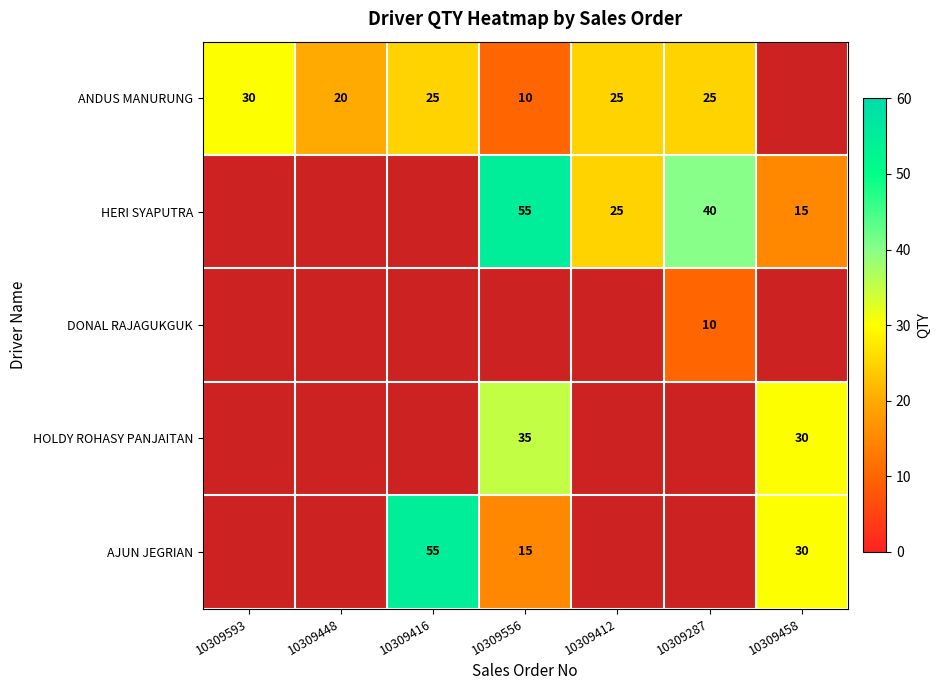

The ANDUS MANURUNG series shows 25 at 10309412. True or false?

True